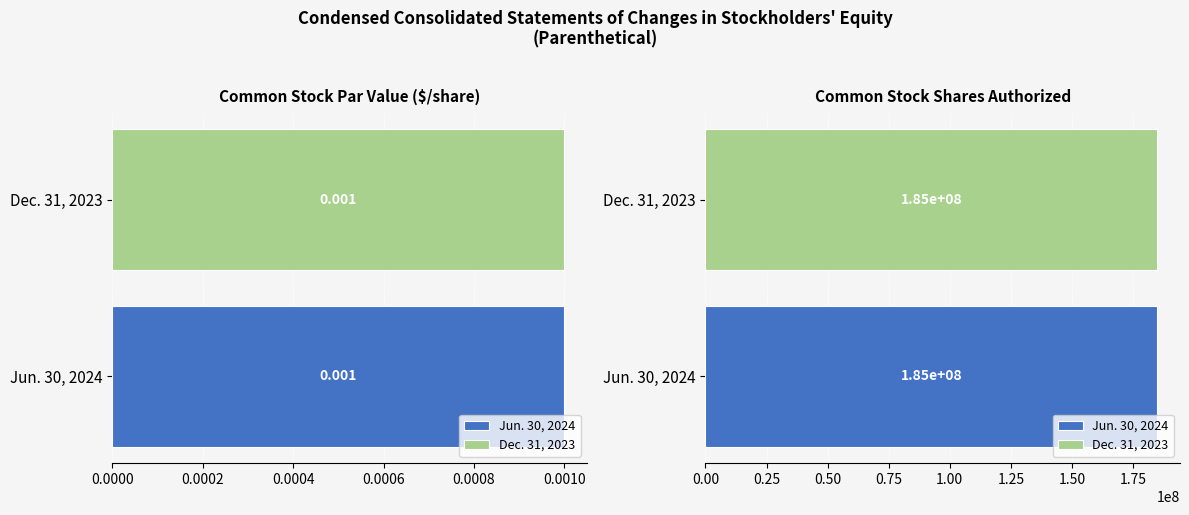

Are the bars grouped side by side (vs. stacked)?

Yes